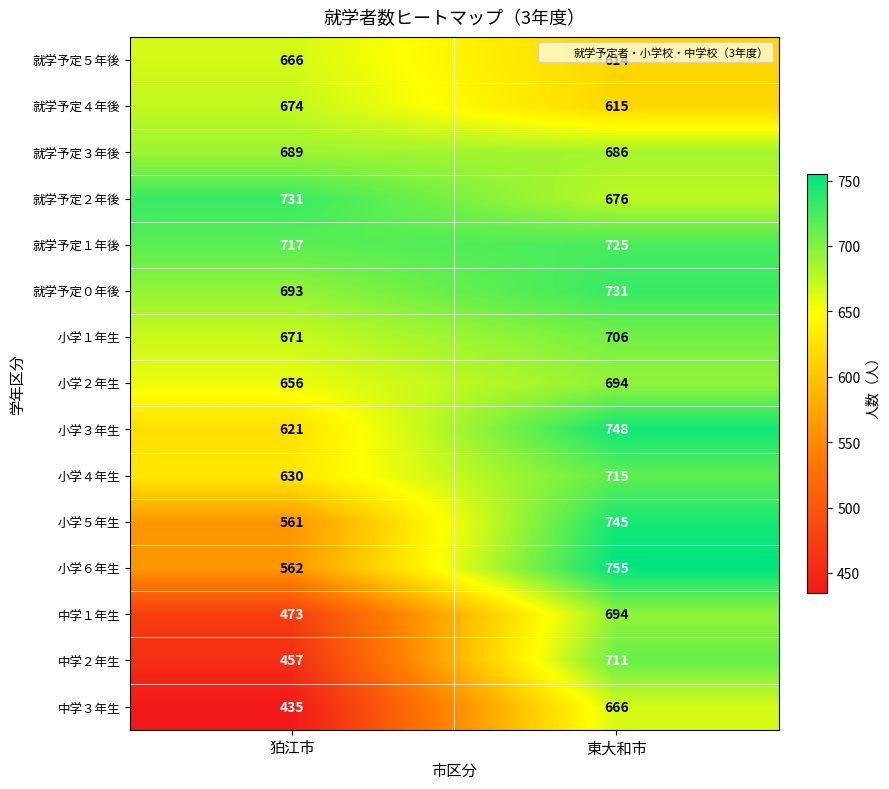

Rank the series at 狛江市 from highest to lowest value.

就学予定２年後, 就学予定１年後, 就学予定０年後, 就学予定３年後, 就学予定４年後, 小学１年生, 就学予定５年後, 小学２年生, 小学４年生, 小学３年生, 小学６年生, 小学５年生, 中学１年生, 中学２年生, 中学３年生